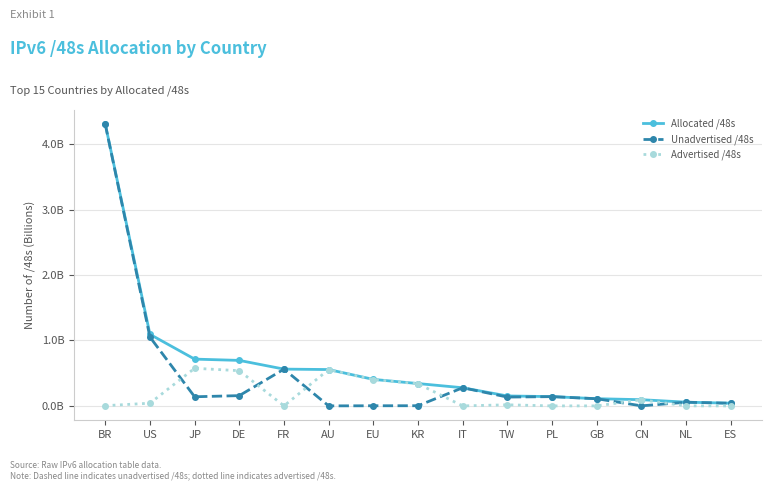

What is the sum of all Unadvertised /48s values?

7.0